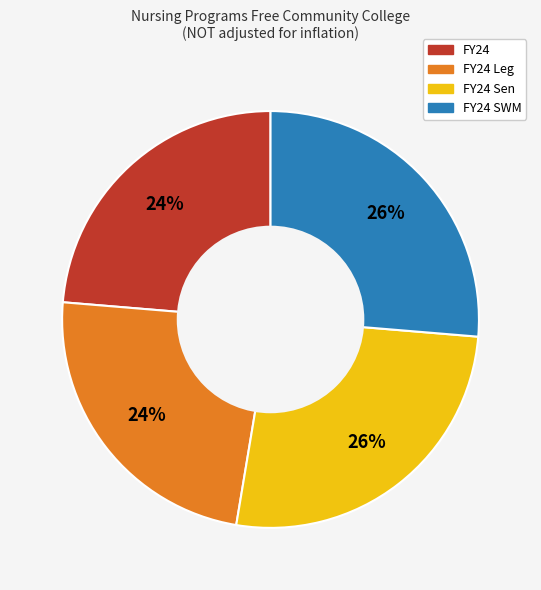

To the nearest percent, what is the average slice percentage?

25%